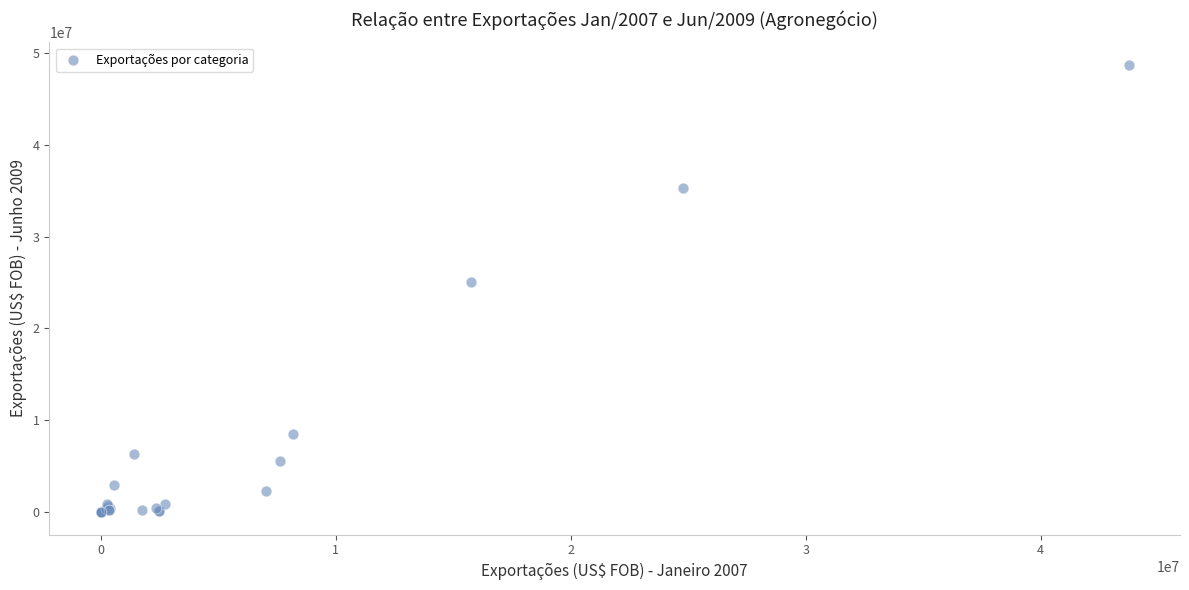

What Y value in the scatter plot is closest to 24359779?

25098379